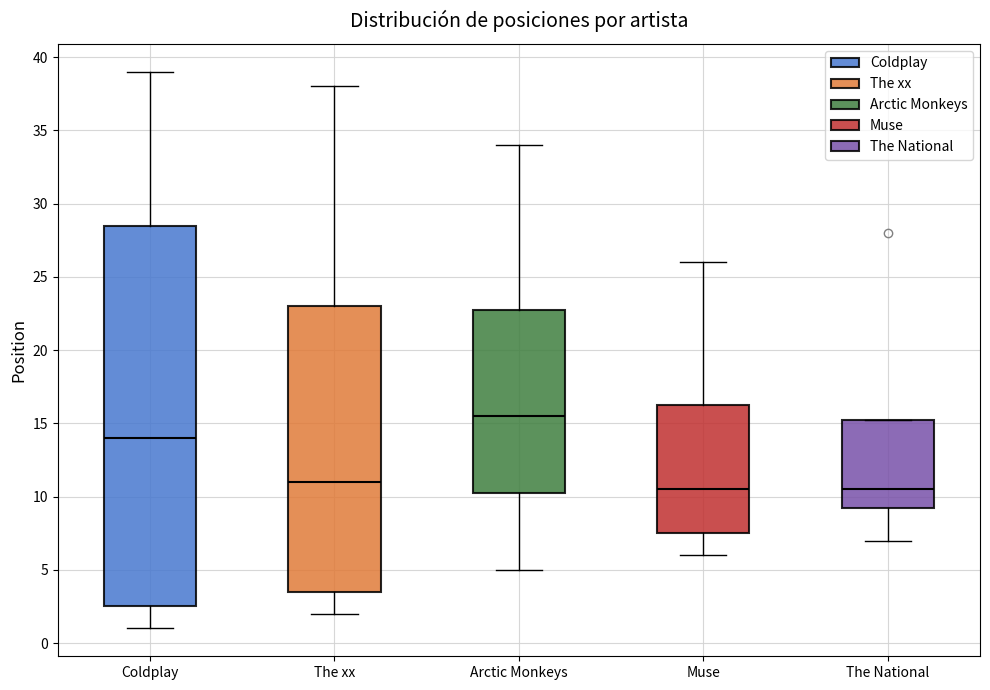

Reading left to right, transcribe this box plot: for each box, give where its median line is, the range the box spans, and where its two whiskers end, as read against the y-axis. The values are not printed on the chart, so give them approximately, as read against the axis.

Coldplay: median 14.0, box 2.5 to 28.5, whiskers 1.0 to 39.0
The xx: median 11.0, box 3.5 to 23.0, whiskers 2.0 to 38.0
Arctic Monkeys: median 15.5, box 10.5 to 23.0, whiskers 5.0 to 34.0
Muse: median 10.5, box 7.5 to 16.5, whiskers 6.0 to 26.0
The National: median 10.5, box 9.5 to 15.5, whiskers 7.0 to 15.5